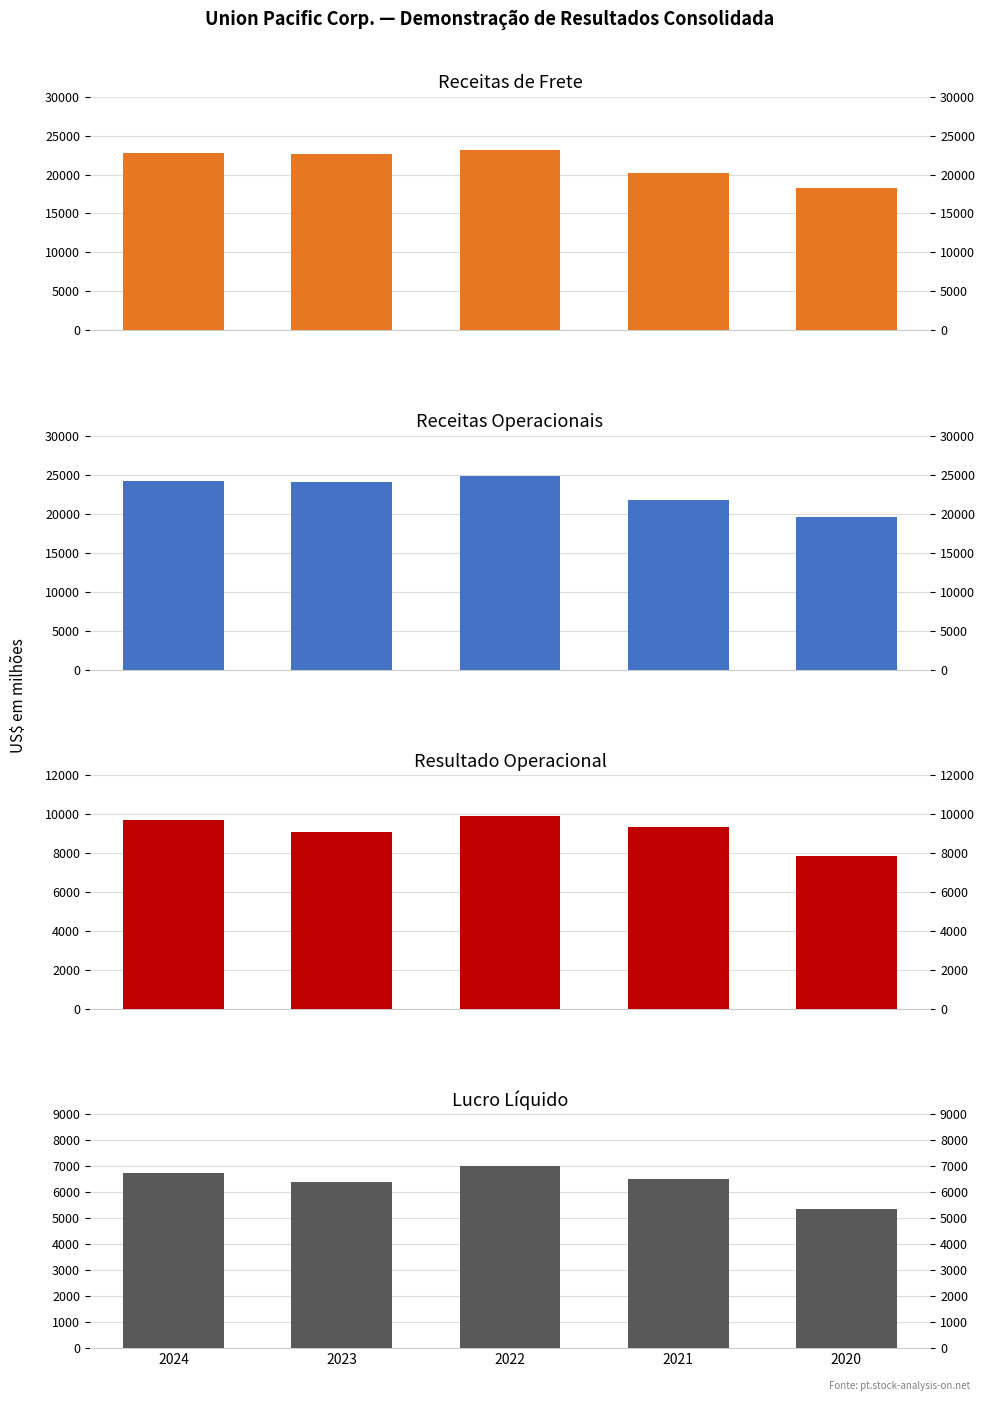

Reading left to right, what are all the values shown in this chart?

Receitas de frete: 22811	22571	23159	20244	18251
Receitas operacionais: 24250	24119	24875	21804	19533
Resultado operacional: 9713	9082	9917	9338	7834
Lucro líquido: 6747	6379	6998	6523	5349